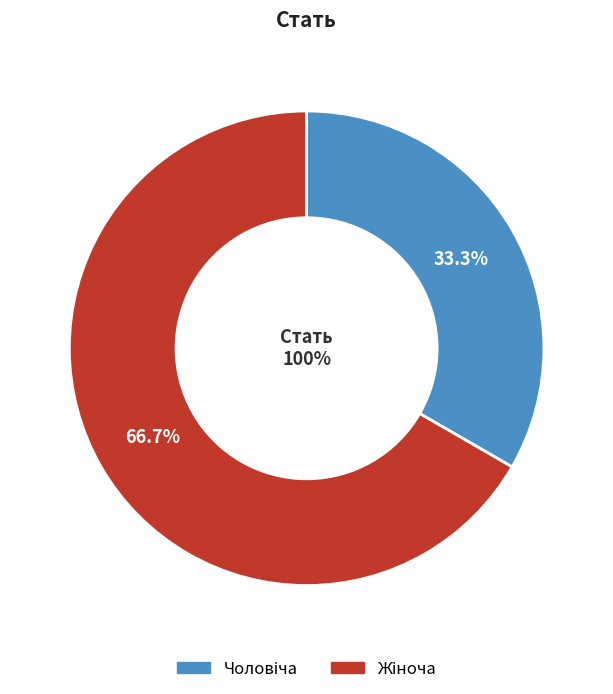

Count the number of slices in the pie.

2